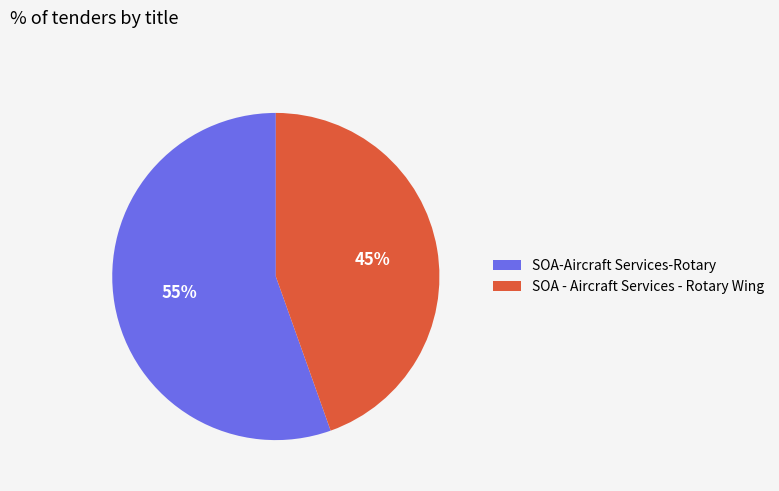

To the nearest percent, what is the combined percentage of SOA-Aircraft Services-Rotary and SOA - Aircraft Services - Rotary Wing?

100%